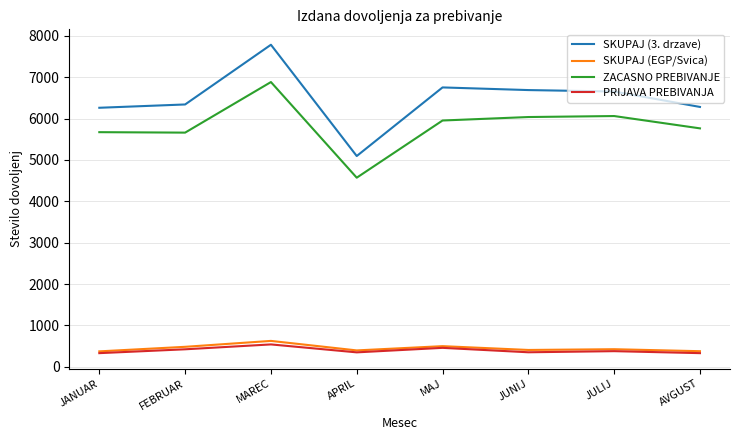

Does the chart display data point markers on the line(s)?

No